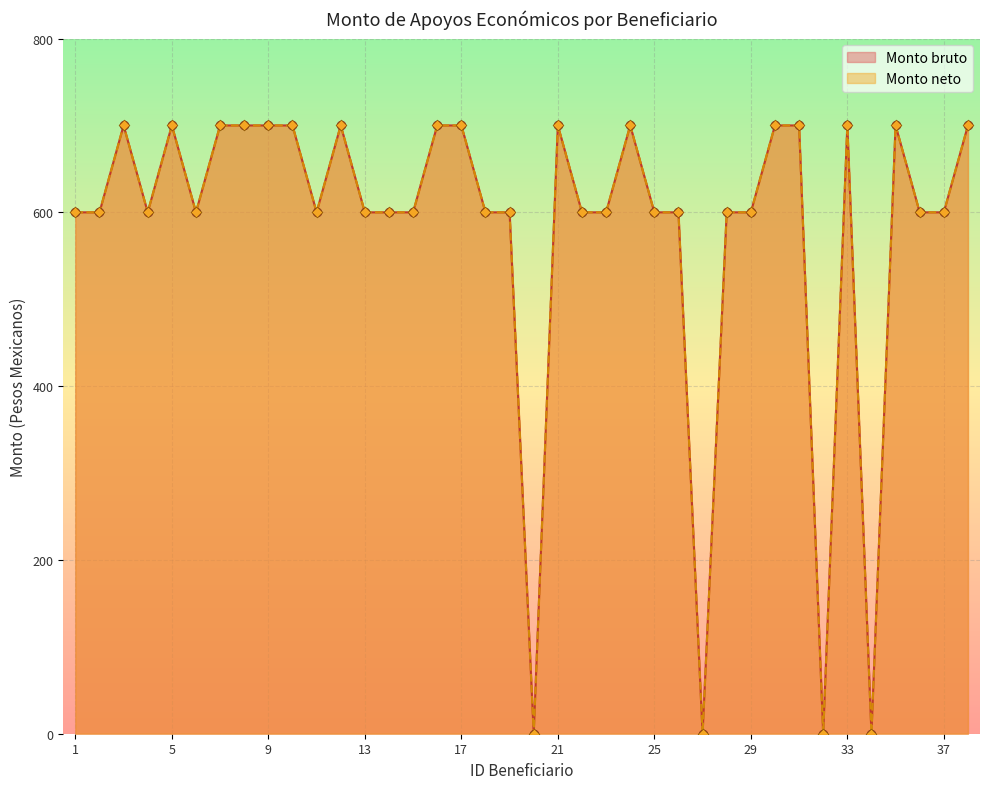

At which category is the sum across all series the highest?

3